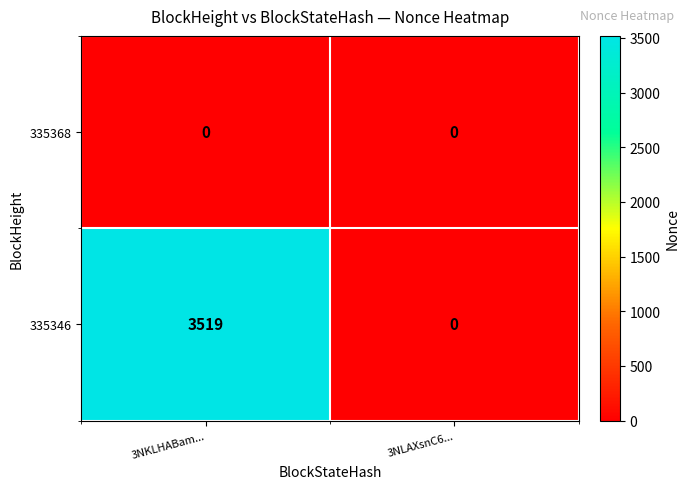

Reading left to right, what are all the values shown in this chart?

335368: 3NKLHABam...=0	3NLAXsnC6...=0
335346: 3NKLHABam...=3519	3NLAXsnC6...=0